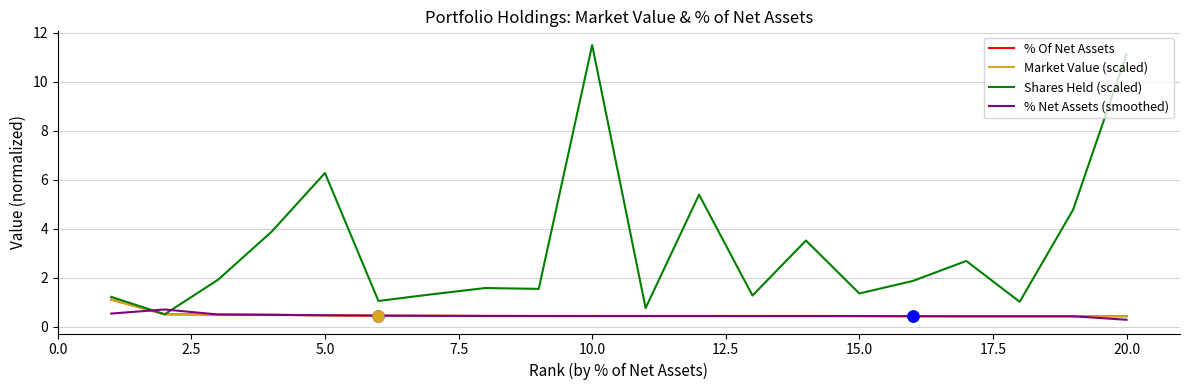

What is the greatest value displayed?

11.5